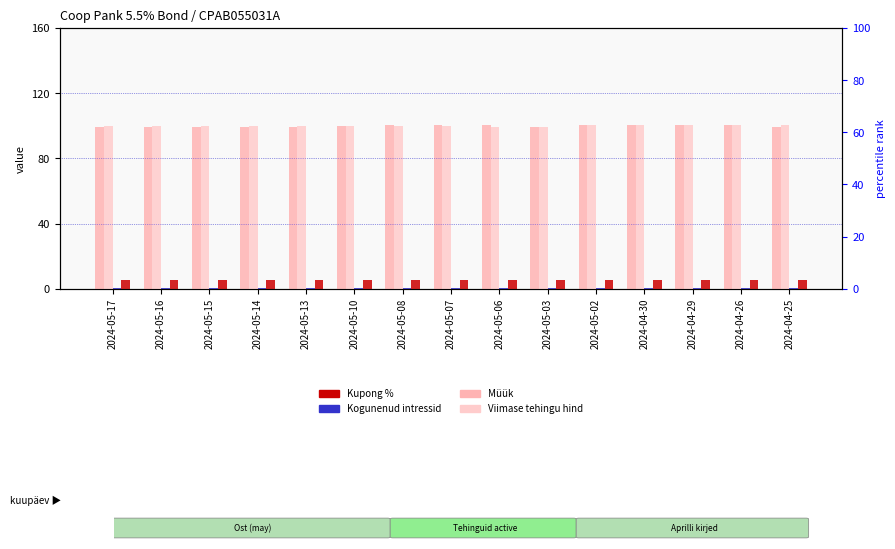

What is the sum of all Kupong % values?

82.5